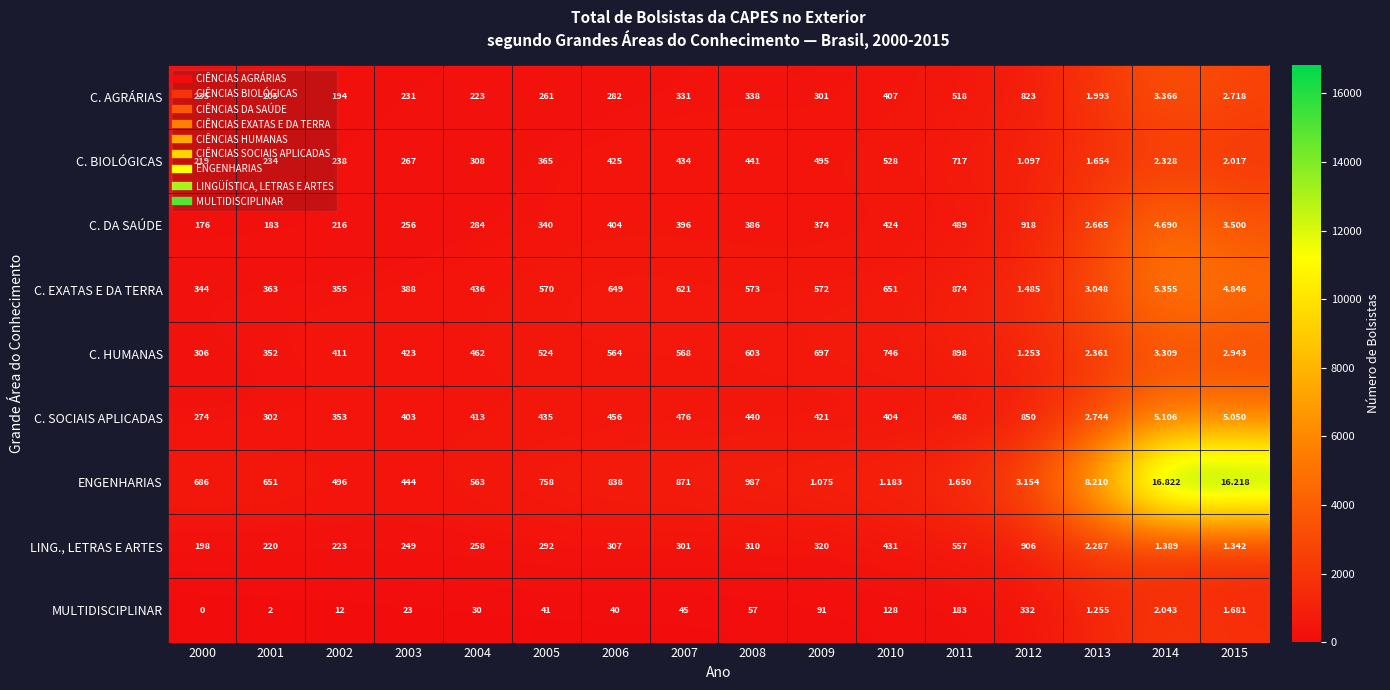

Which category has the lowest value across all series?

2000